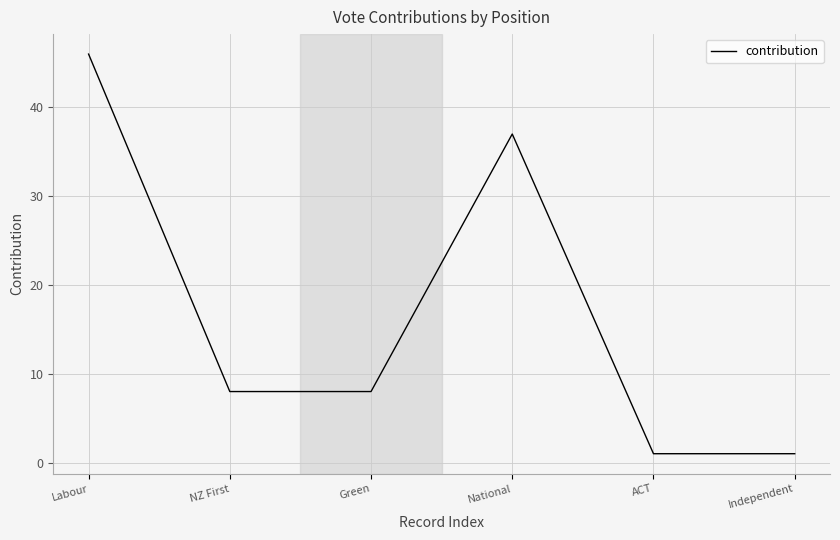

Where does the data first go above 8?

Labour